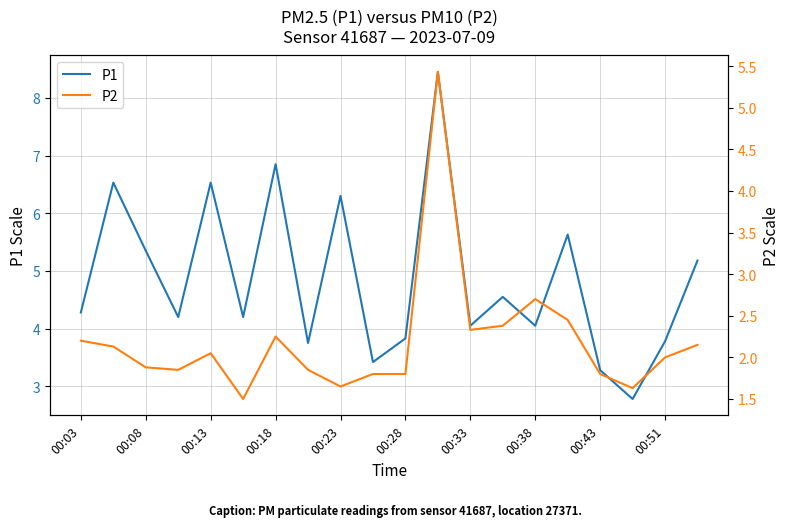

What is the value of the P2 point at the 7th from the left?

2.2